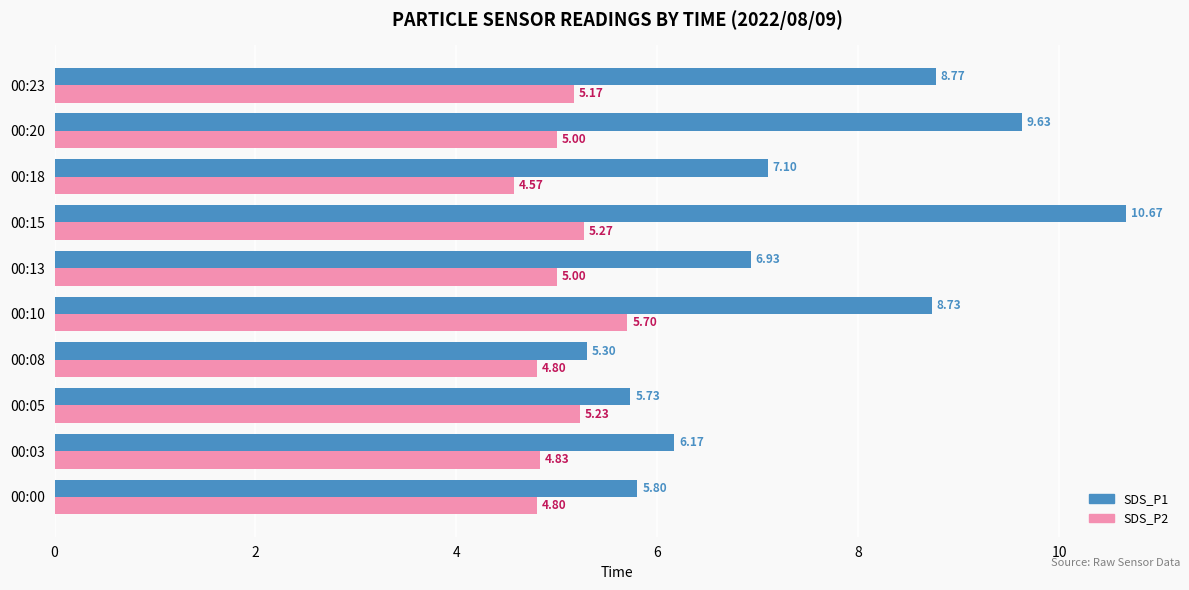

What is the difference between the highest and lowest values at 00:10?

3.0